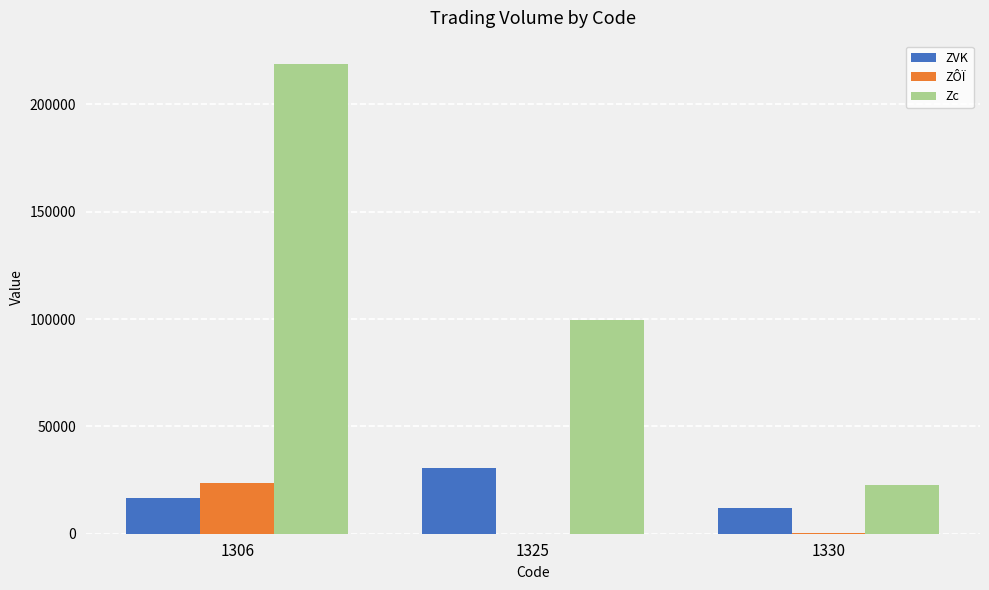

What is the sum of all ZÔÏ values?

23650